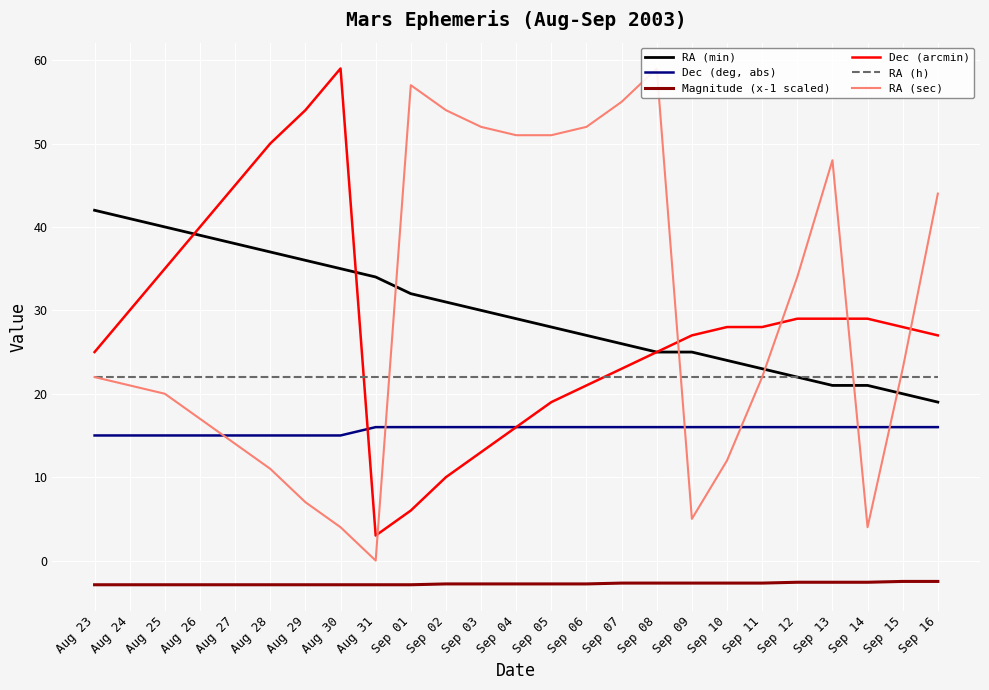

What is the difference between the maximum and second lowest values in the Magnitude (x-1 scaled) series?

0.4